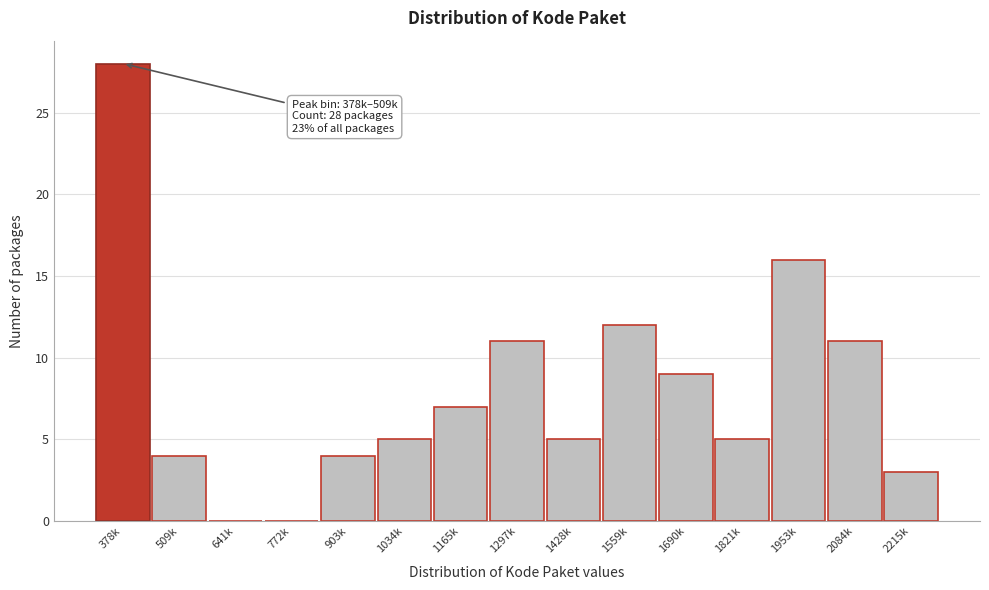

Reading right to left, what are all the values shown in this chart?

2215k=3	2084k=11	1953k=16	1821k=5	1690k=9	1559k=12	1428k=5	1297k=11	1165k=7	1034k=5	903k=4	772k=0	641k=0	509k=4	378k=28